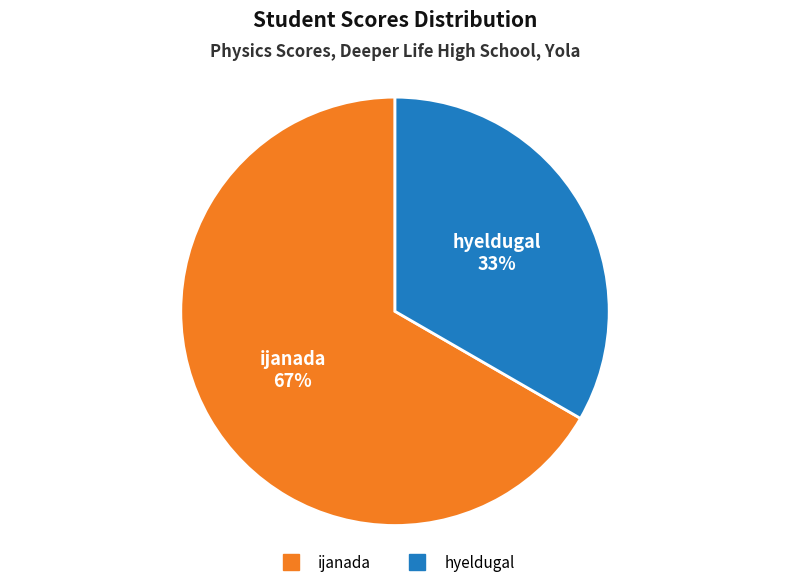

What percentage is the ijanada slice, to the nearest percent?

67%